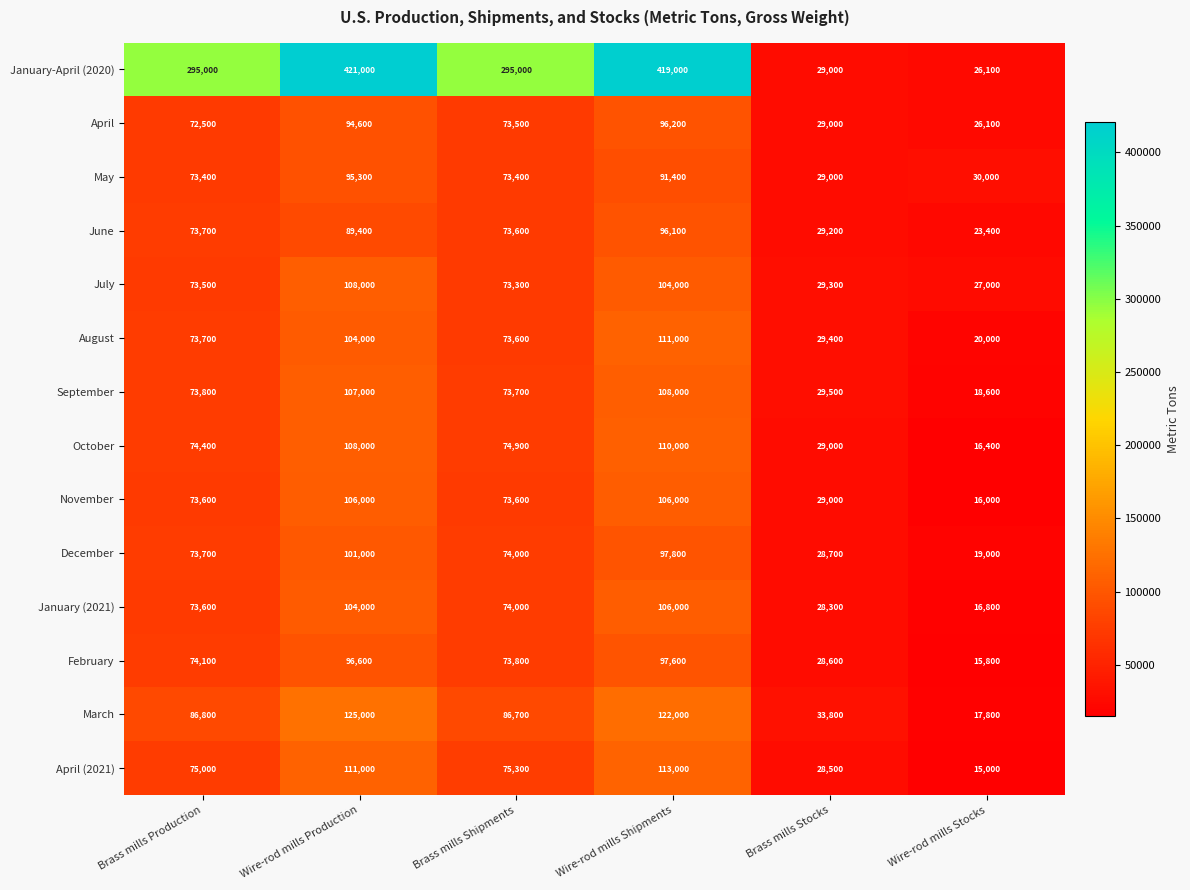

What is the sum of the January-April (2020) values at Wire-rod mills Shipments and Brass mills Shipments?

714000